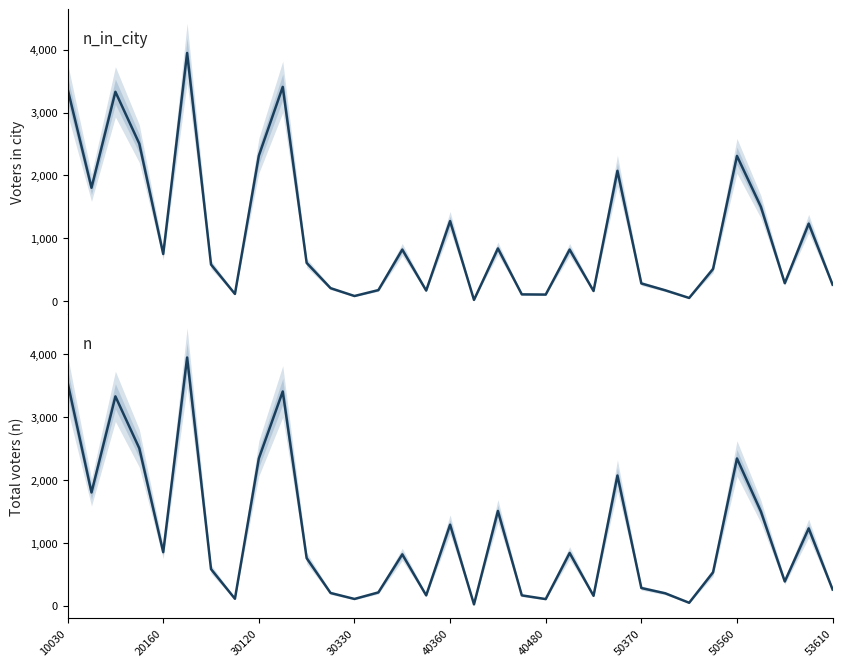

The value of n_in_city at 53610 is 169. True or false?

False